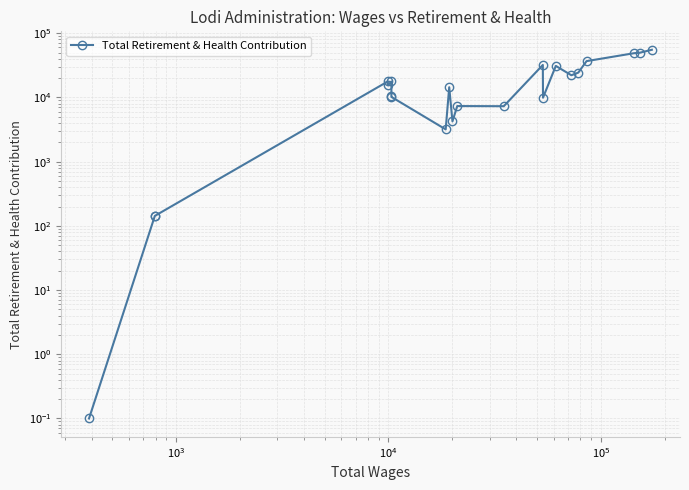

Where is the first local maximum?

$\mathdefault{10^{4}}$